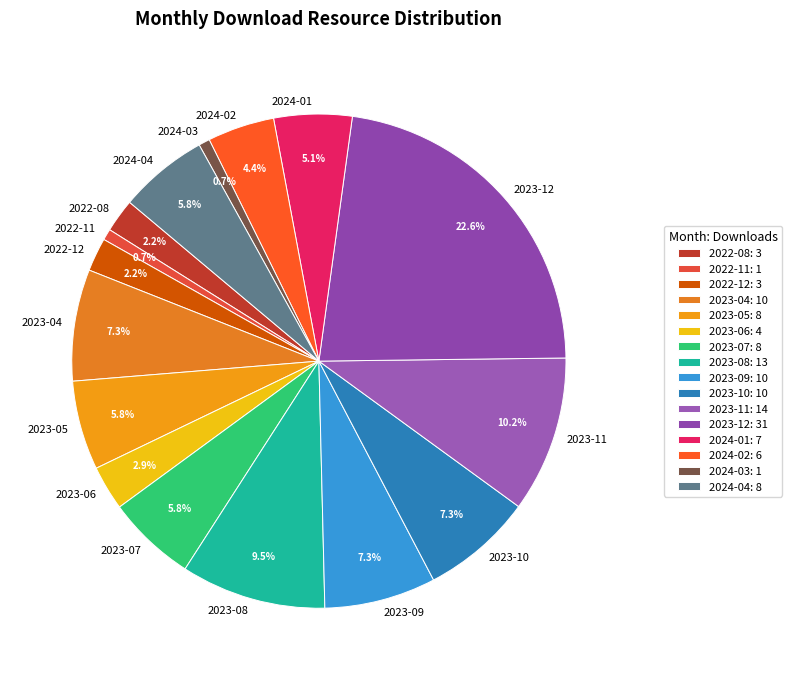

How many segments does this pie chart have?

16